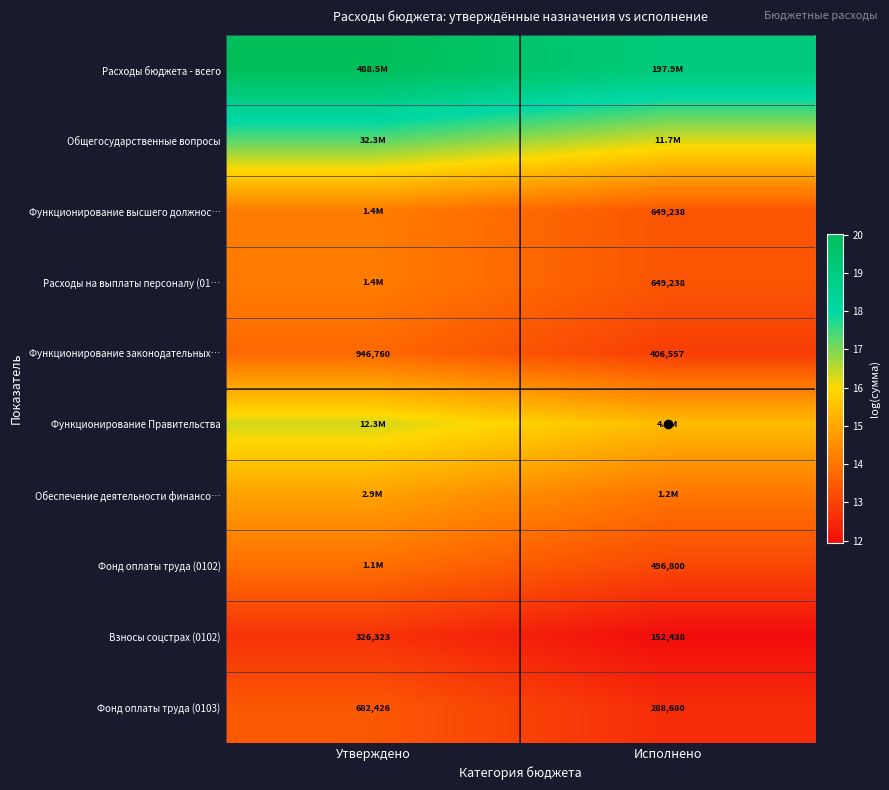

Which category has the lowest value in the Взносы соцстрах (0102) series?

Исполнено